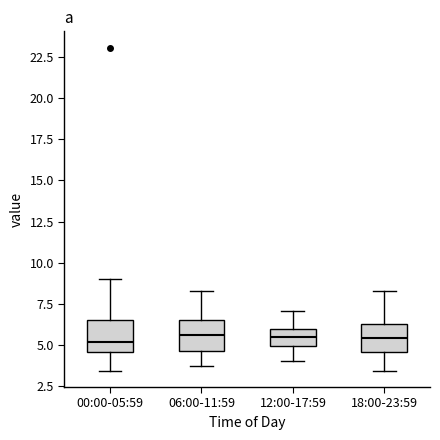

Reading left to right, transcribe this box plot: for each box, give where its median line is, the range the box spans, and where its two whiskers end, as read against the y-axis. The values are not printed on the chart, so give them approximately, as read against the axis.

00:00-05:59: median 5.0, box 4.5 to 6.5, whiskers 3.5 to 9.0
06:00-11:59: median 5.5, box 4.5 to 6.5, whiskers 3.5 to 8.5
12:00-17:59: median 5.5, box 5.0 to 6.0, whiskers 4.0 to 7.0
18:00-23:59: median 5.5, box 4.5 to 6.5, whiskers 3.5 to 8.5